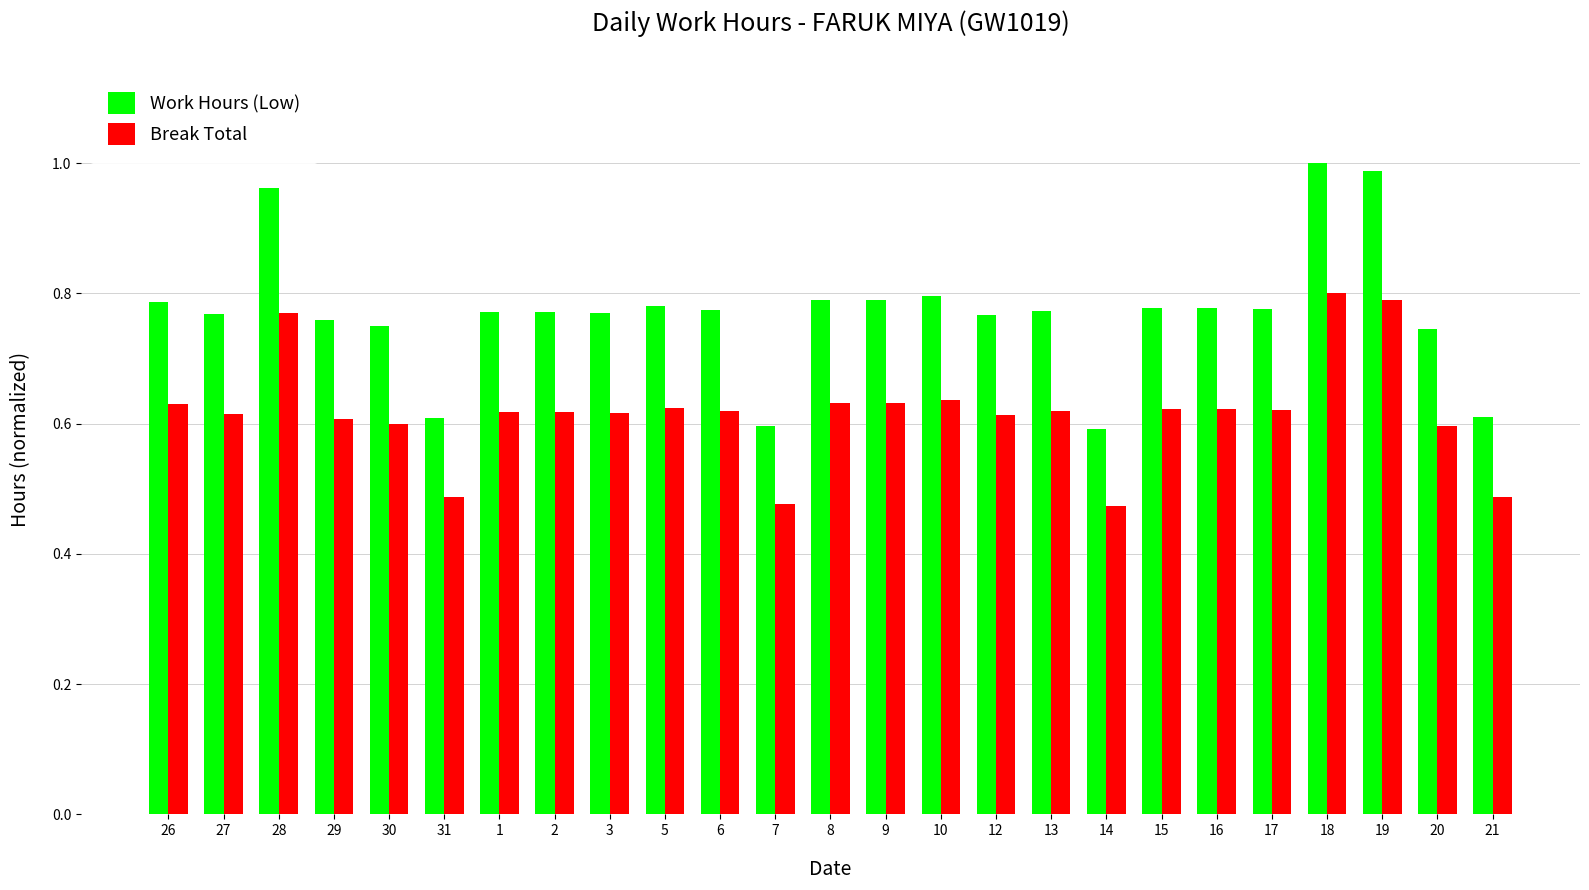

At which category is the sum across all series the highest?

18